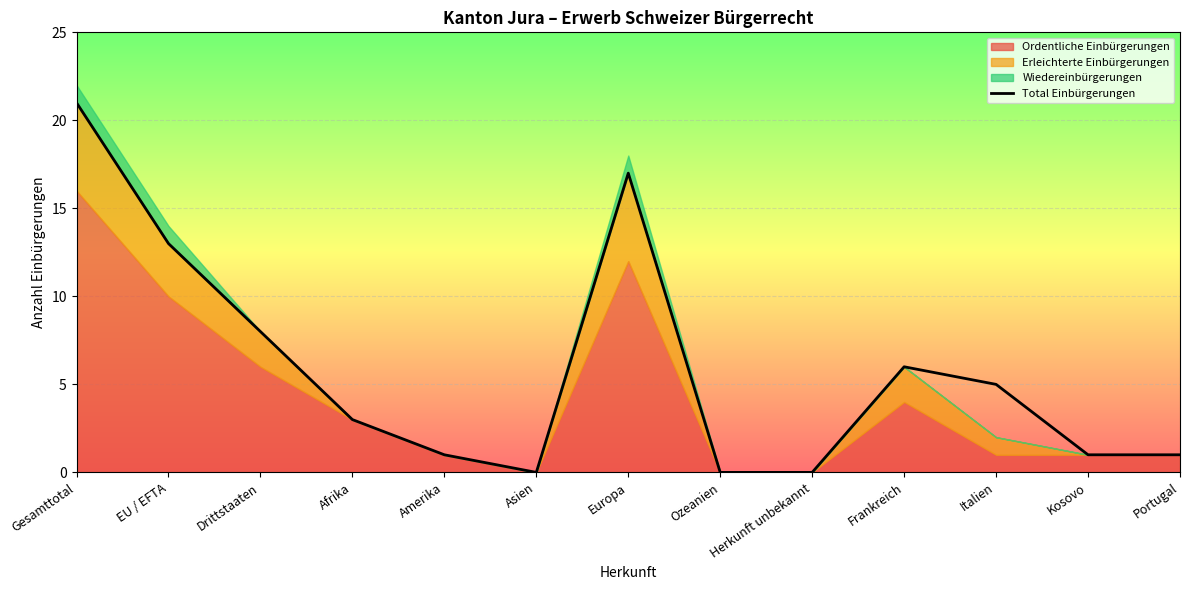

The chart shows a value of 14 at Drittstaaten. True or false?

False